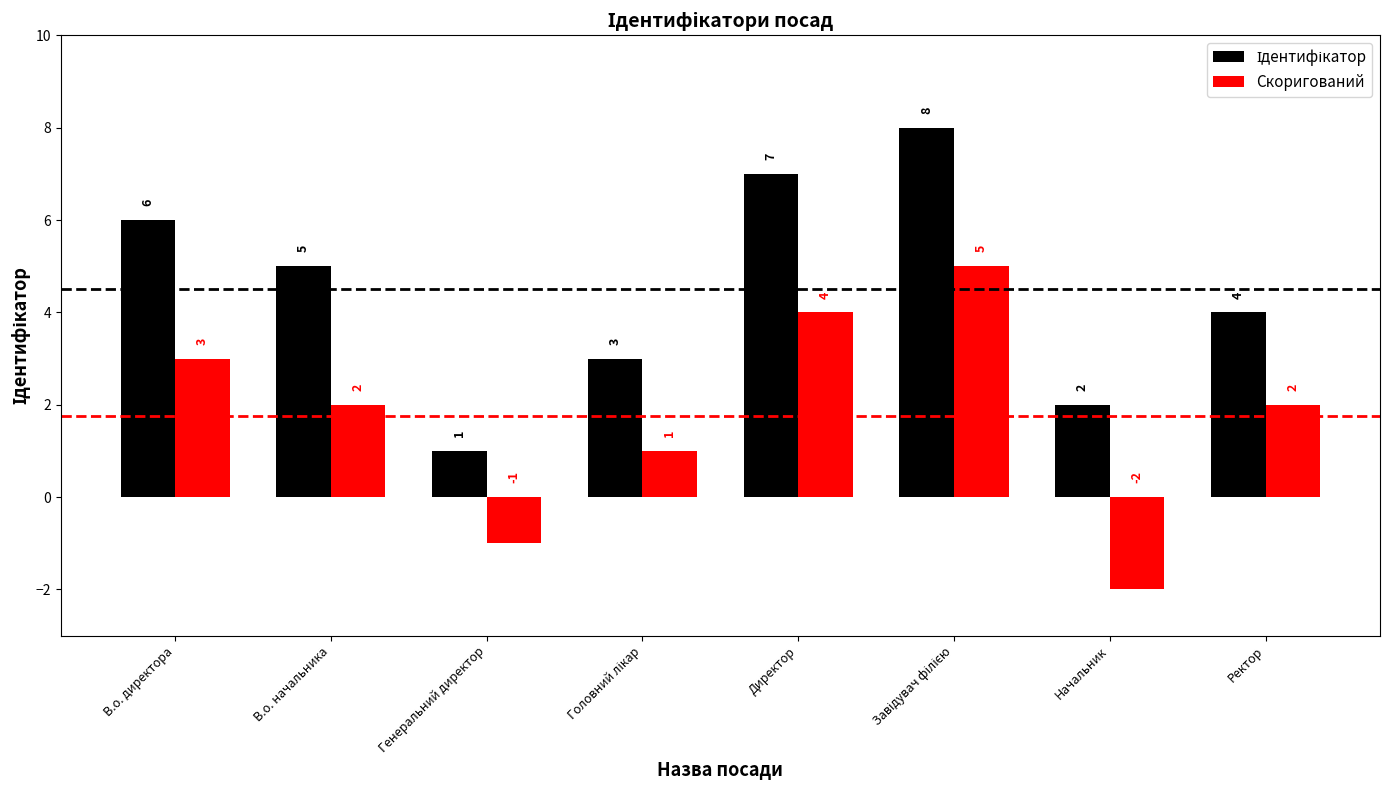

Count the number of data series in this chart.

2